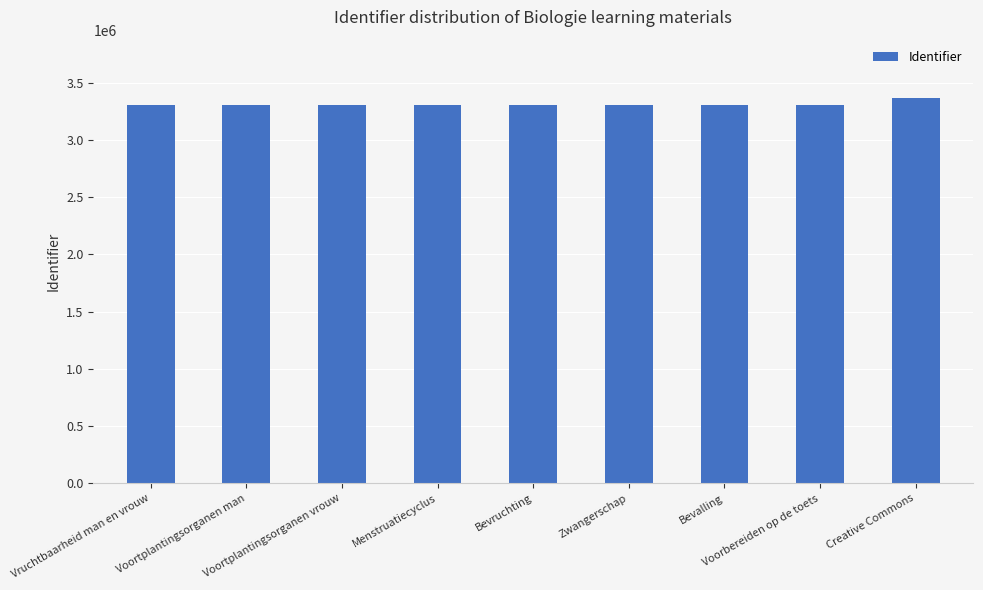

At which label is the value closest to 3336616?

Voorbereiden op de toets